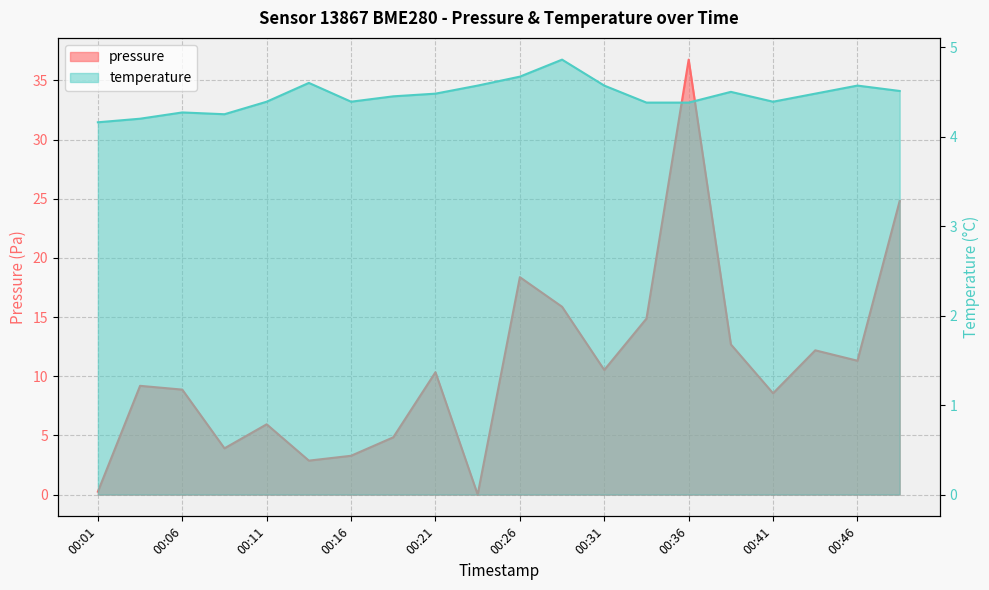

Reading right to left, list all the values displayed in this chart.

pressure: 00:48=24.8	00:46=11.3	00:43=12.2	00:41=8.6	00:38=12.7	00:36=36.8	00:33=14.9	00:31=10.5	00:28=15.9	00:26=18.4	00:23=0.0	00:21=10.3	00:18=4.8	00:16=3.3	00:13=2.9	00:11=5.9	00:08=3.9	00:06=8.9	00:03=9.2	00:01=0.2
temperature: 00:48=4.5	00:46=4.6	00:43=4.5	00:41=4.4	00:38=4.5	00:36=4.4	00:33=4.4	00:31=4.6	00:28=4.9	00:26=4.7	00:23=4.6	00:21=4.5	00:18=4.5	00:16=4.4	00:13=4.6	00:11=4.4	00:08=4.2	00:06=4.3	00:03=4.2	00:01=4.2